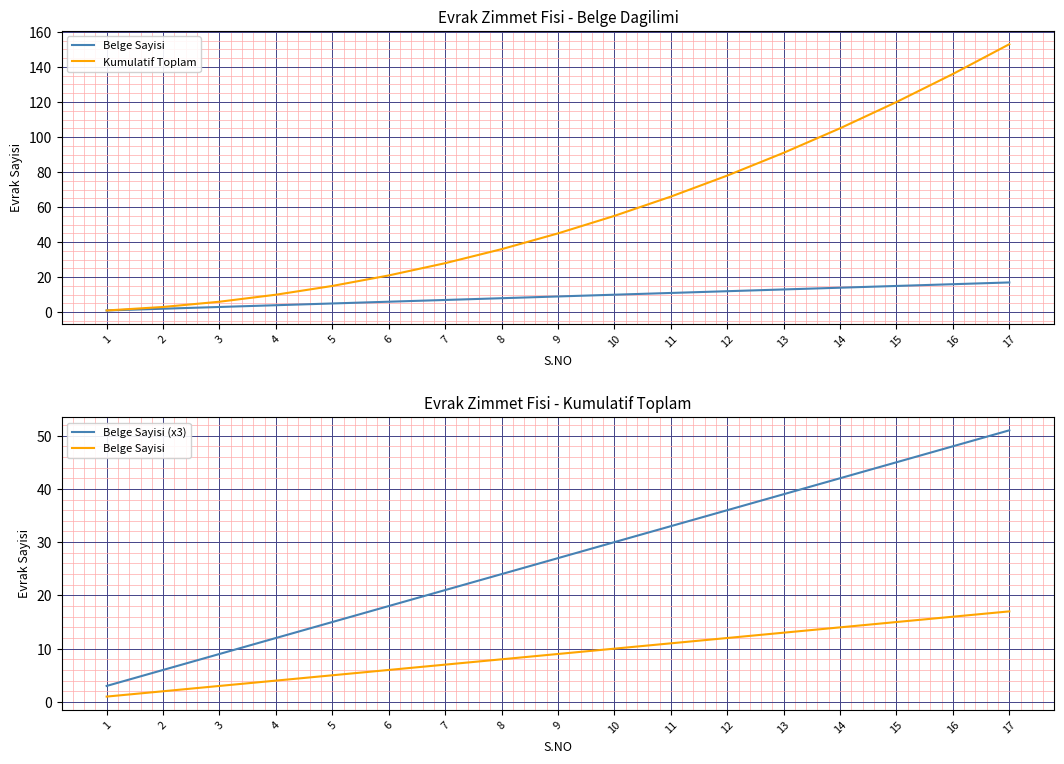

Is it true that Belge Sayisi (x3) equals 18 at 6?

True